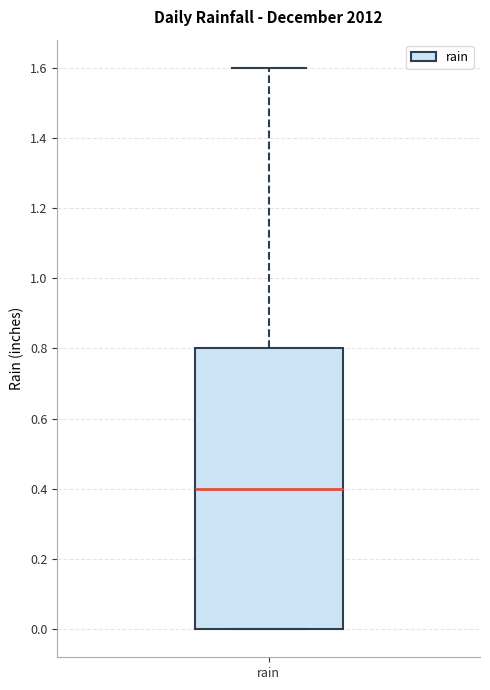

Where does the upper whisker of the box for rain end on the y-axis? The values are not printed on the chart, so give them approximately, as read against the axis.

1.6